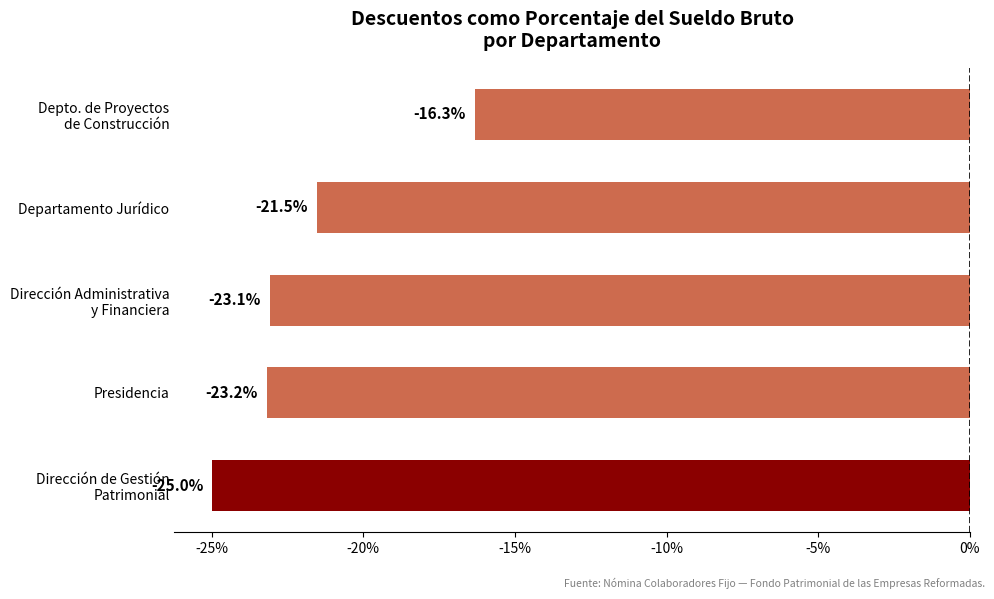

What is the smallest value displayed?

-25.0